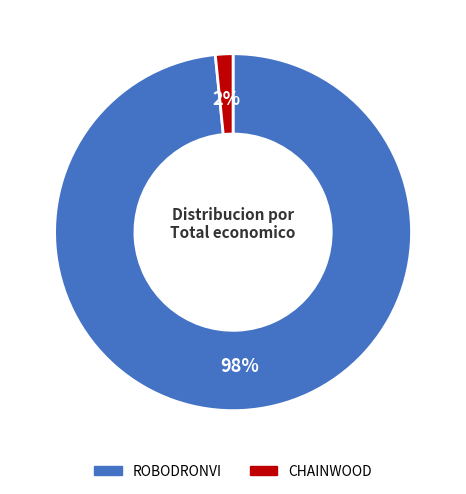

Does any single category account for the majority?

Yes